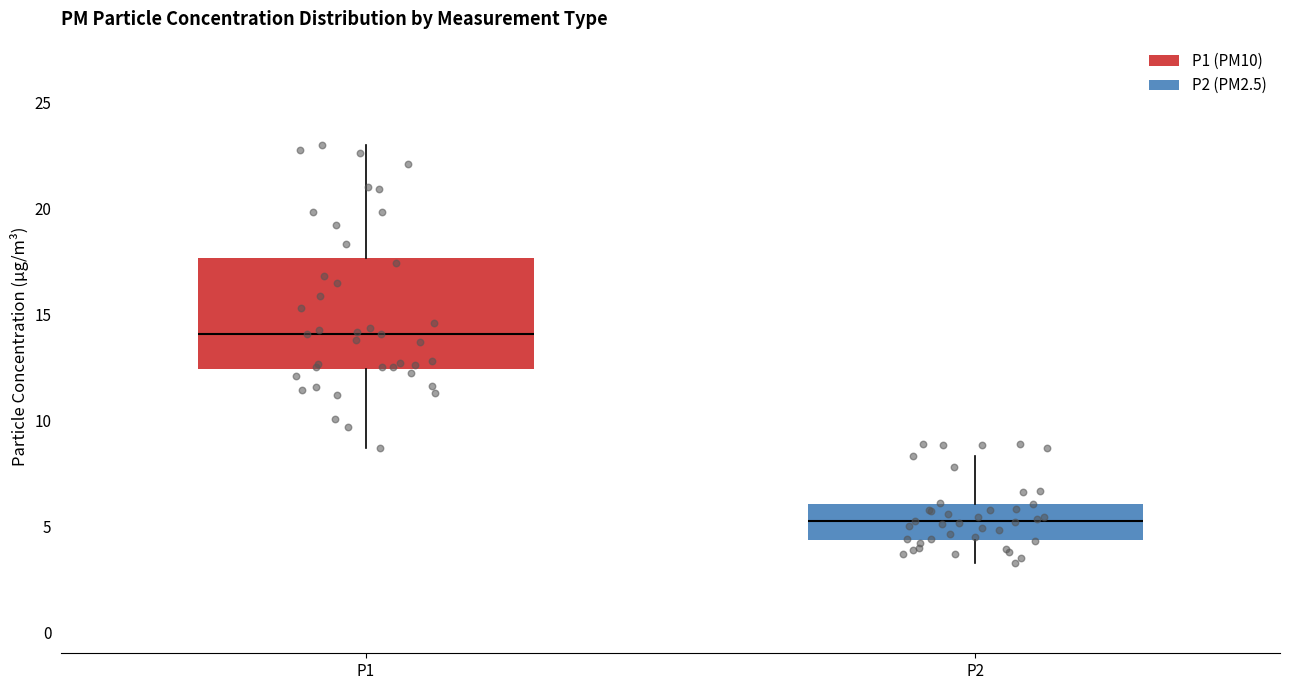

Which box is the tallest, from its lower edge to its upper edge?

P1